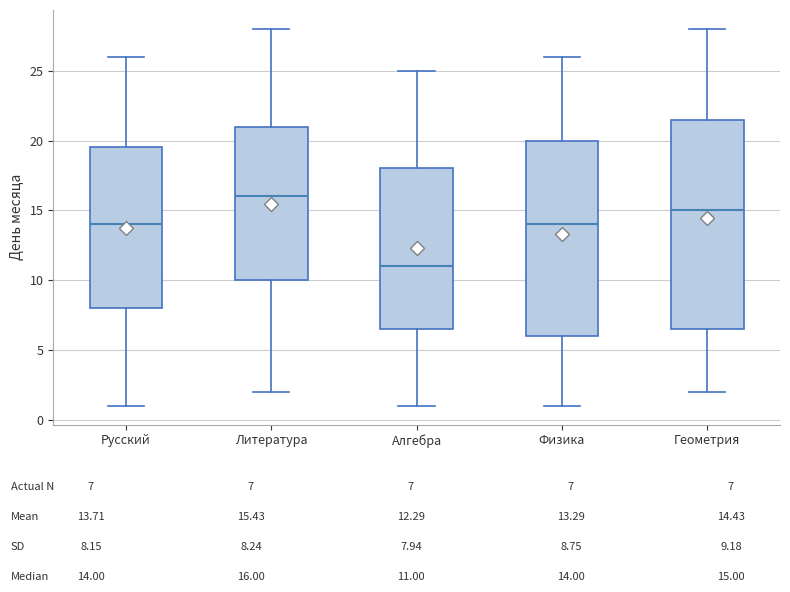

Which box is the tallest, from its lower edge to its upper edge?

Геометрия